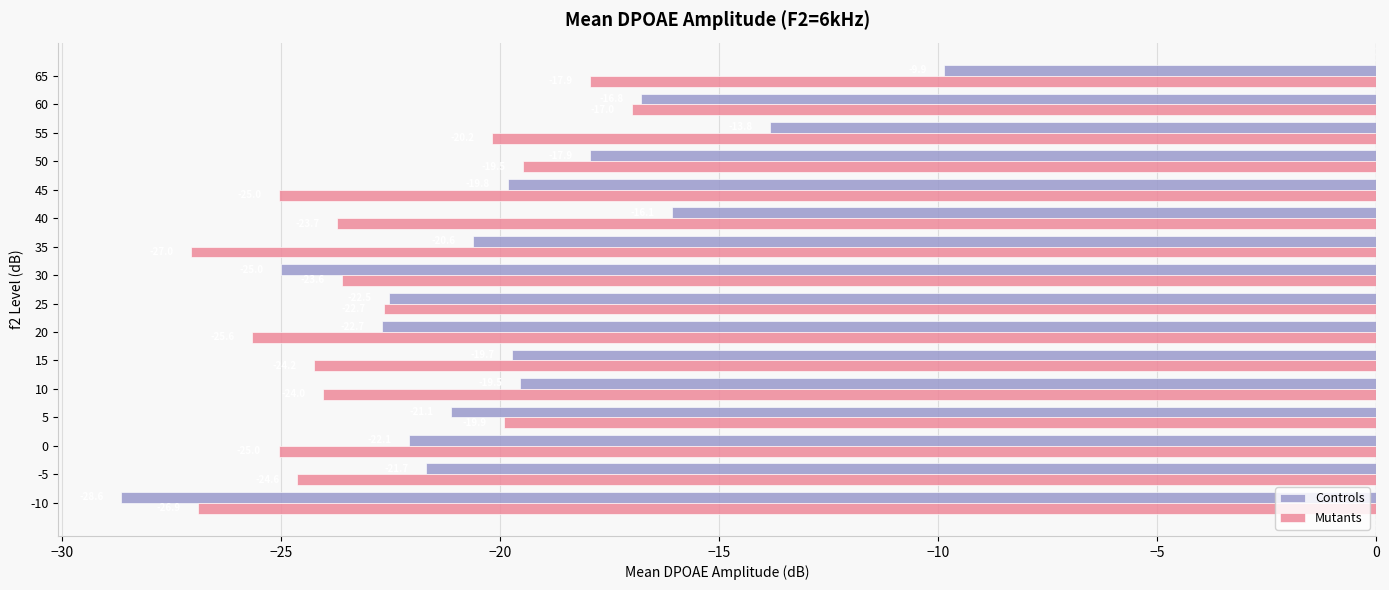

List the series in order of their peak value, highest first.

Controls, Mutants